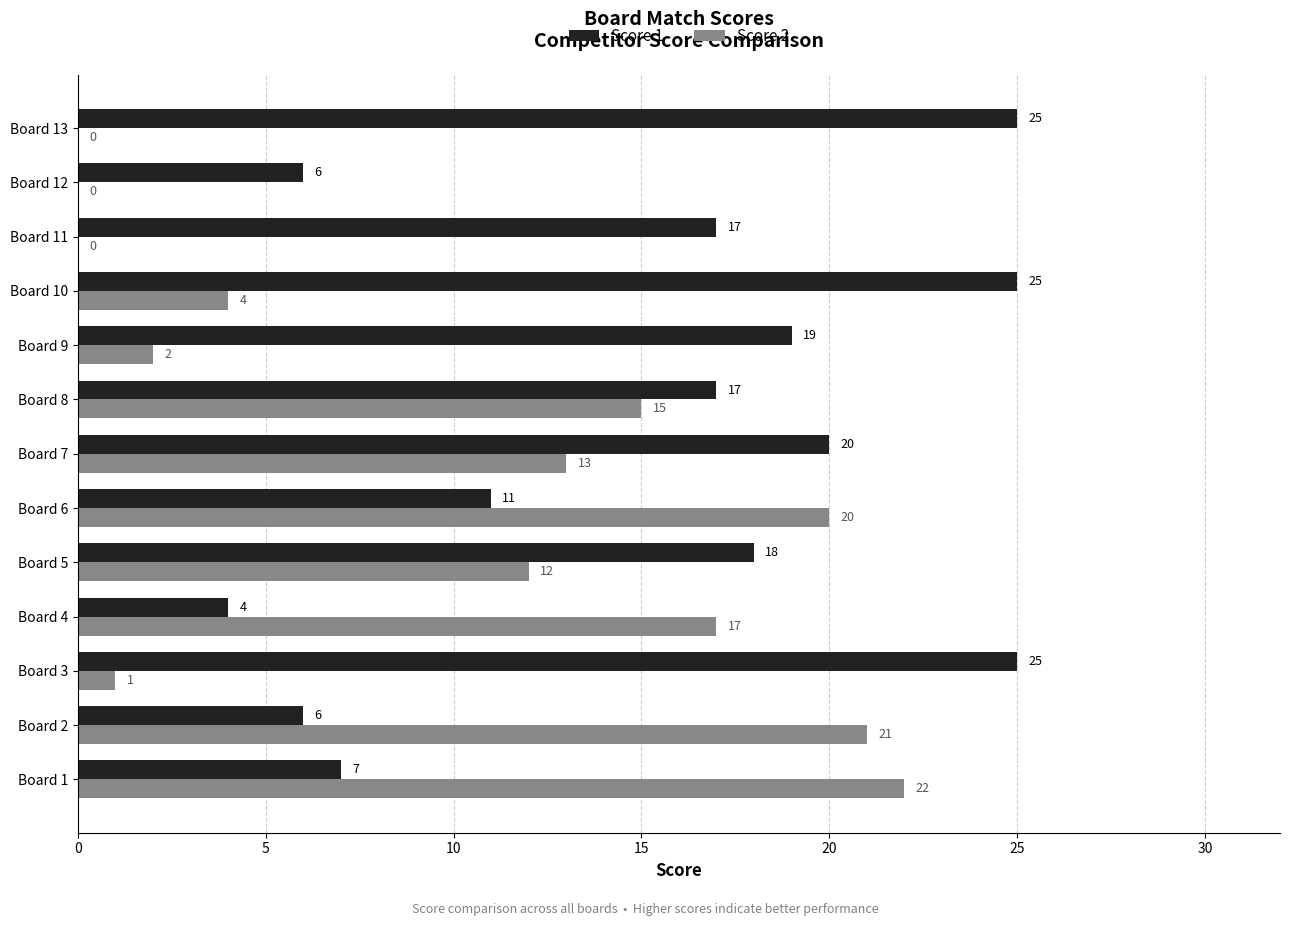

Which series has the largest total across all categories?

Score 1